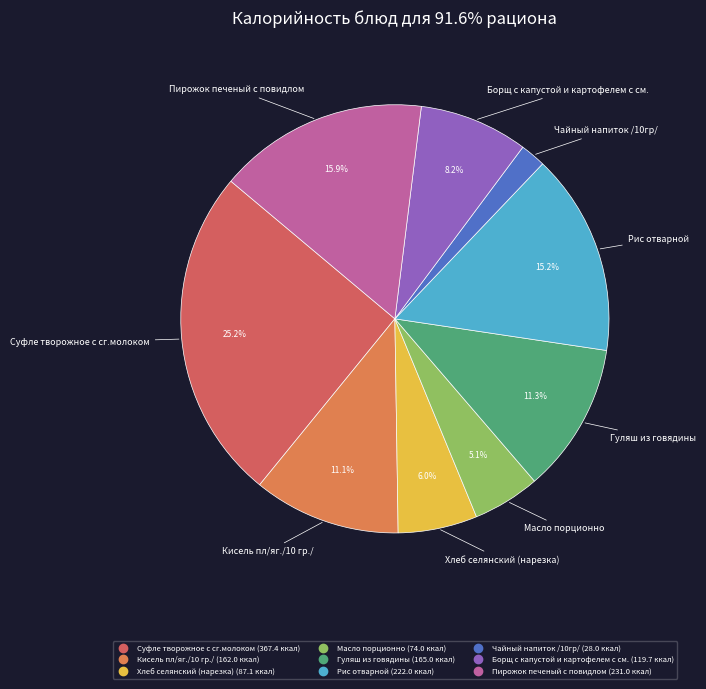

Does Пирожок печеный с повидлом account for over 50% of the chart?

No